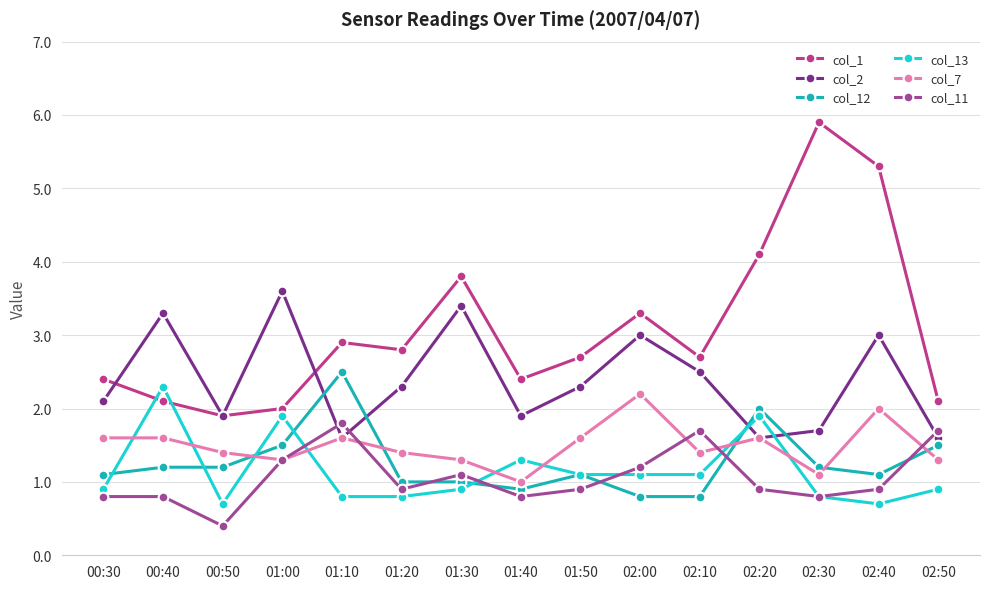

Read the col_7 value at 02:40.

2.0